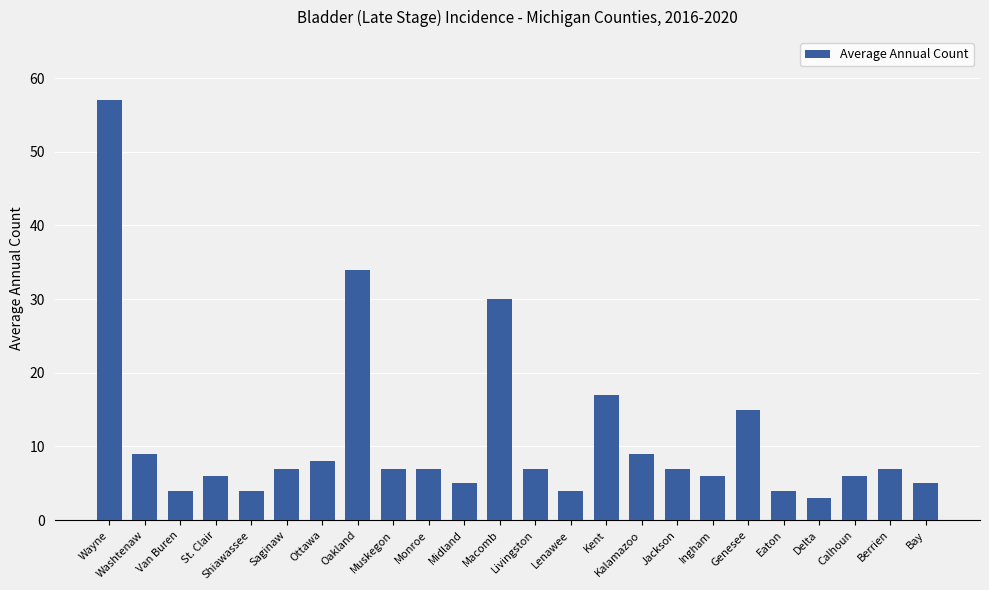

What is the label of the 13th bar from the right?

Macomb